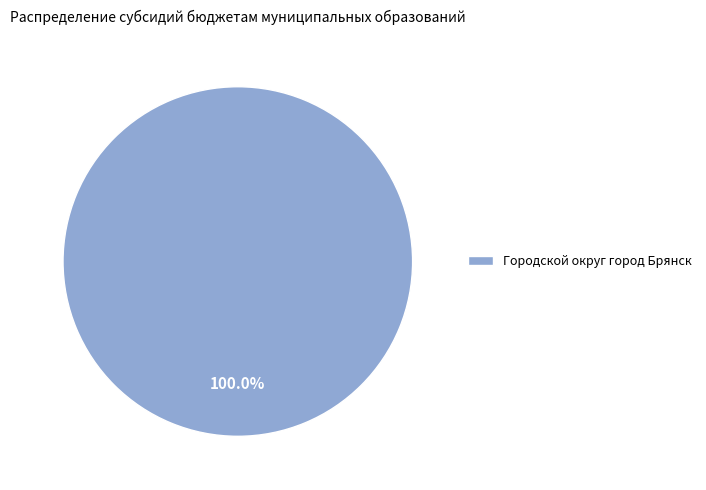

Rank the categories by value from lowest to highest.

Городской округ город Брянск